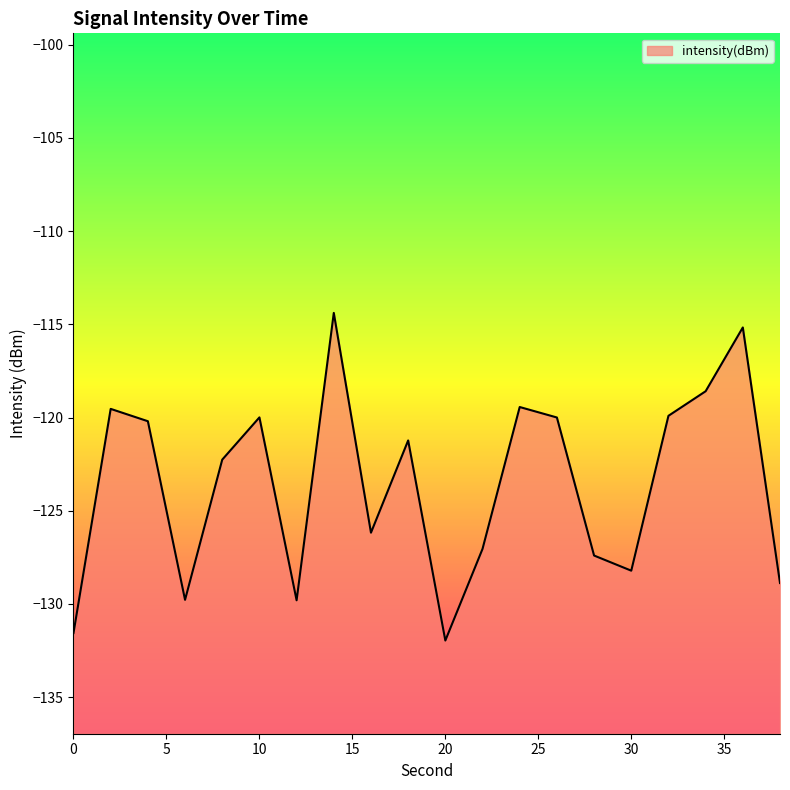

How many interior local valleys (lower than both neighbors) does the data have?

5